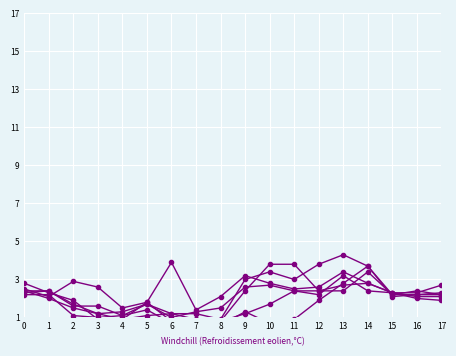

What is the difference between the maximum and minimum values in the col_3 series?

2.7